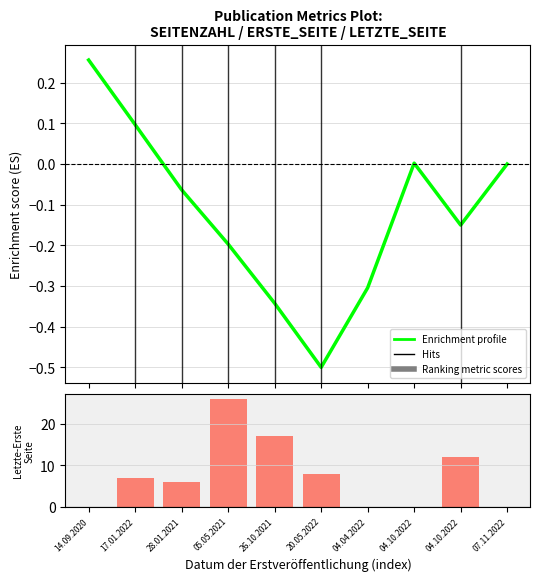

Is the value of Ranking metric scores at 20.05.2022 greater than the value of Enrichment profile at 17.01.2022?

Yes